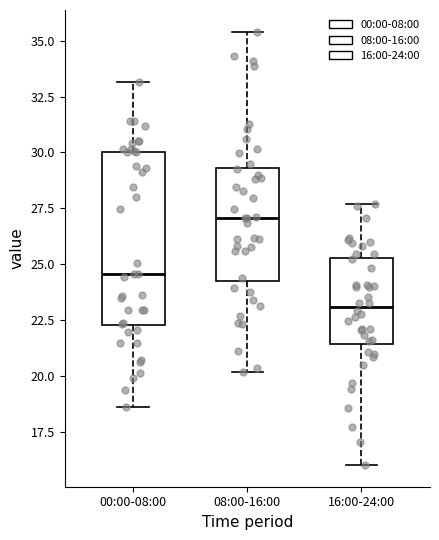

Which box's median line is the lowest?

16:00-24:00